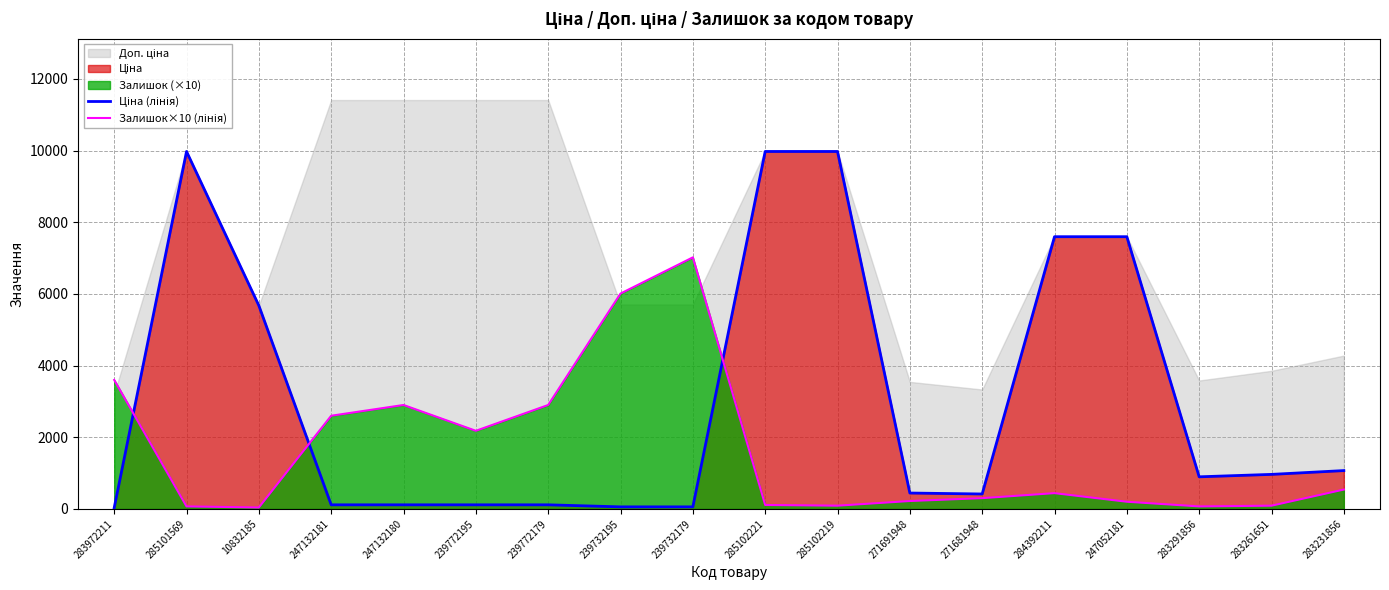

At 271691948, list the series in order from smallest to largest.

Залишок×10 (лінія), Ціна (лінія)